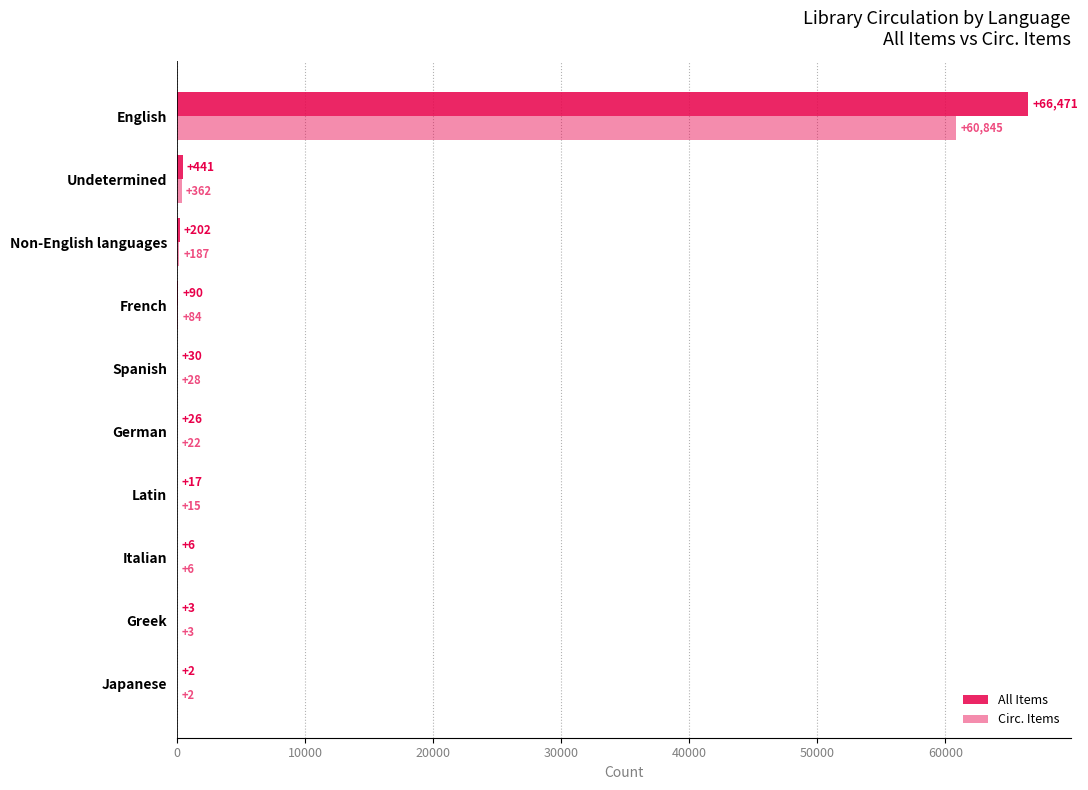

Count the number of data series in this chart.

2